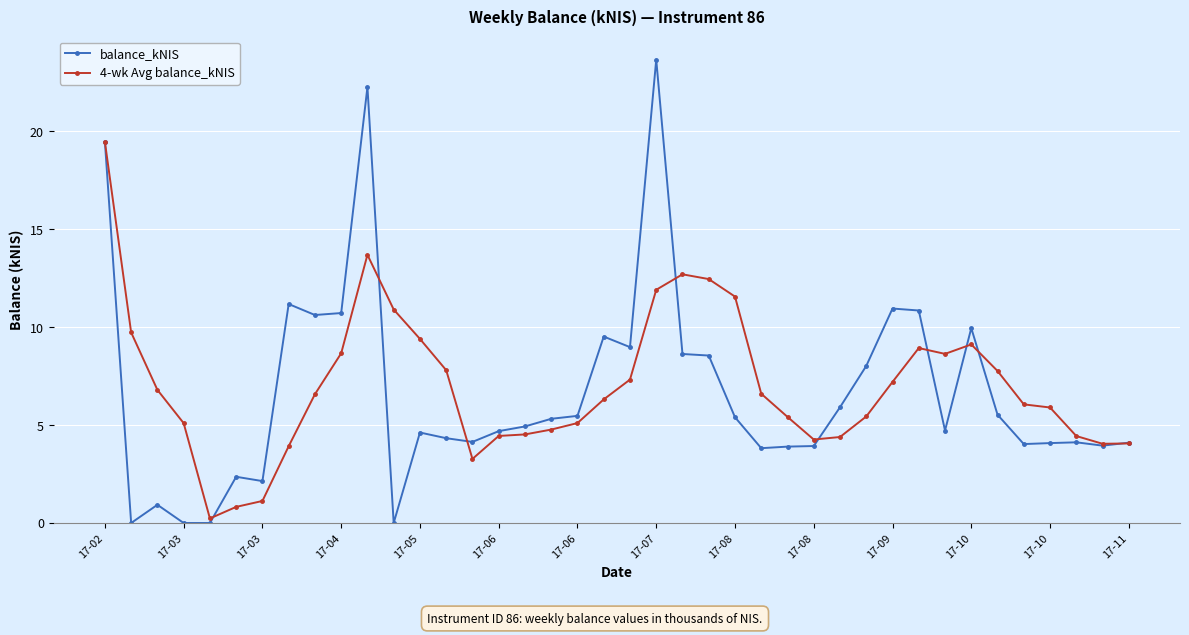

Rank the series by their average value, from highest to lowest.

4-wk Avg balance_kNIS, balance_kNIS